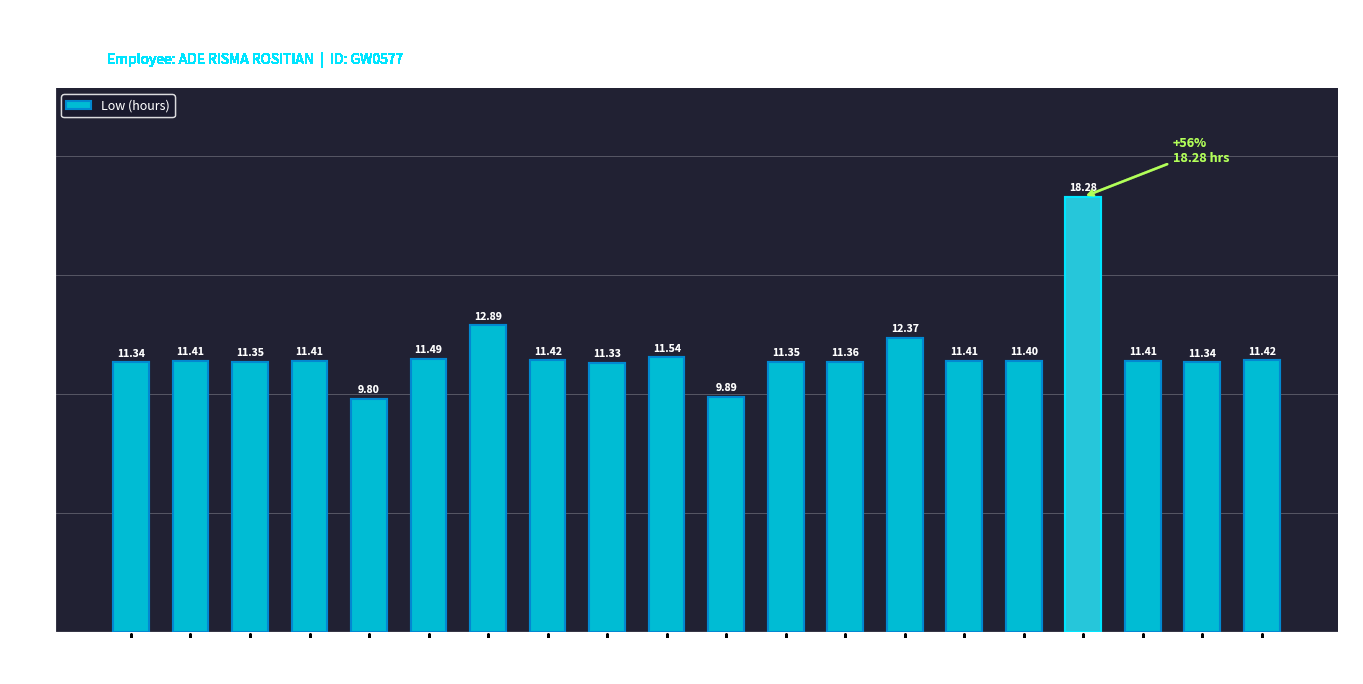

Which has a higher value, Day 24 or Day 13?

Day 24